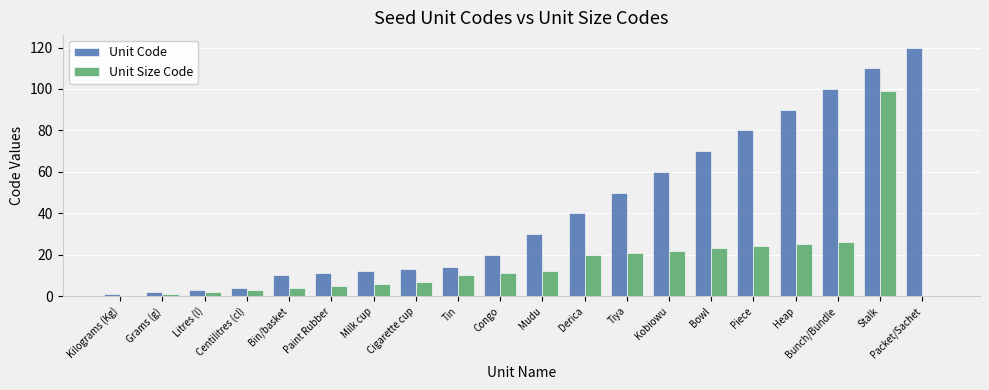

What is the sum of the Unit Size Code values at Mudu and Derica?

32